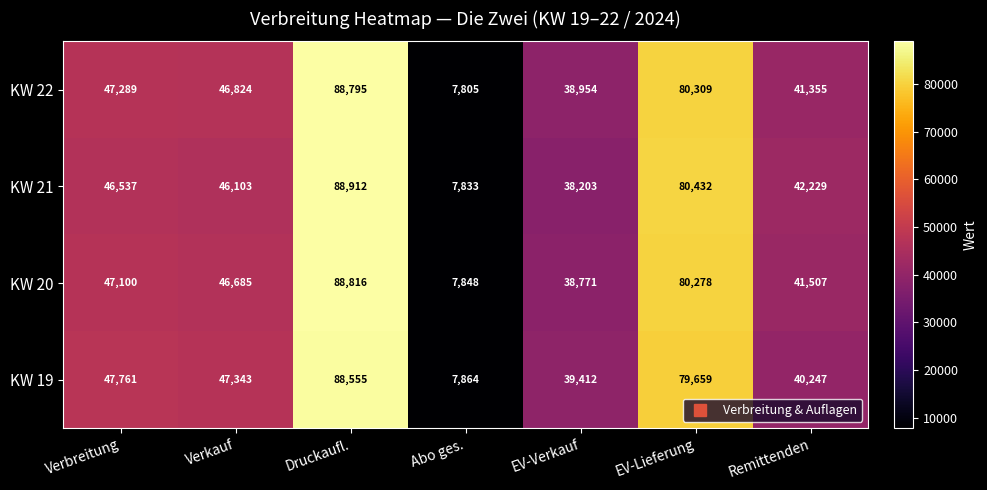

Is it true that KW 22 equals 147272 at Druckaufl.?

False